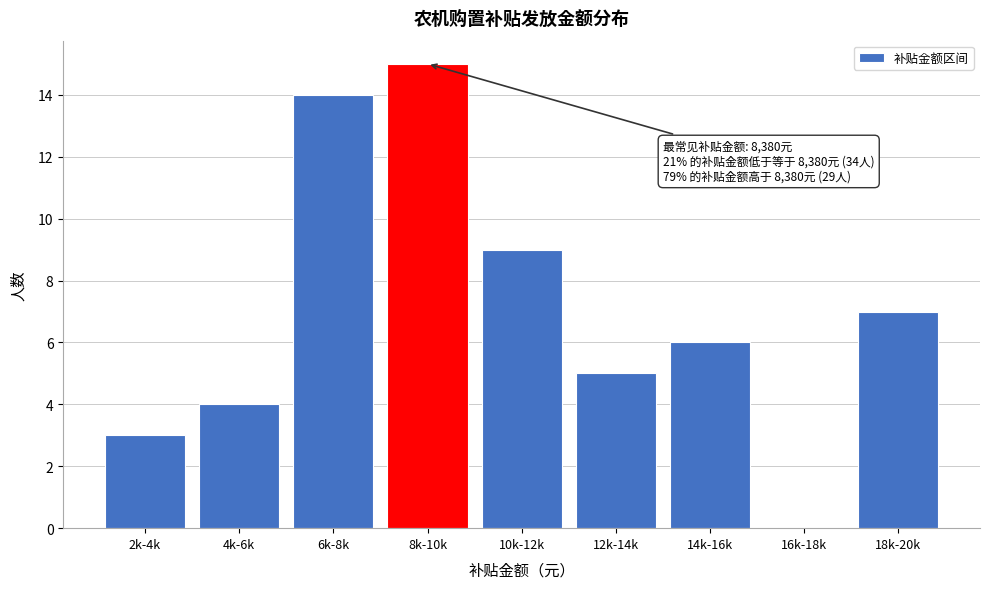

Reading left to right, what are all the values shown in this chart?

2k-4k=3	4k-6k=4	6k-8k=14	8k-10k=15	10k-12k=9	12k-14k=5	14k-16k=6	16k-18k=0	18k-20k=7